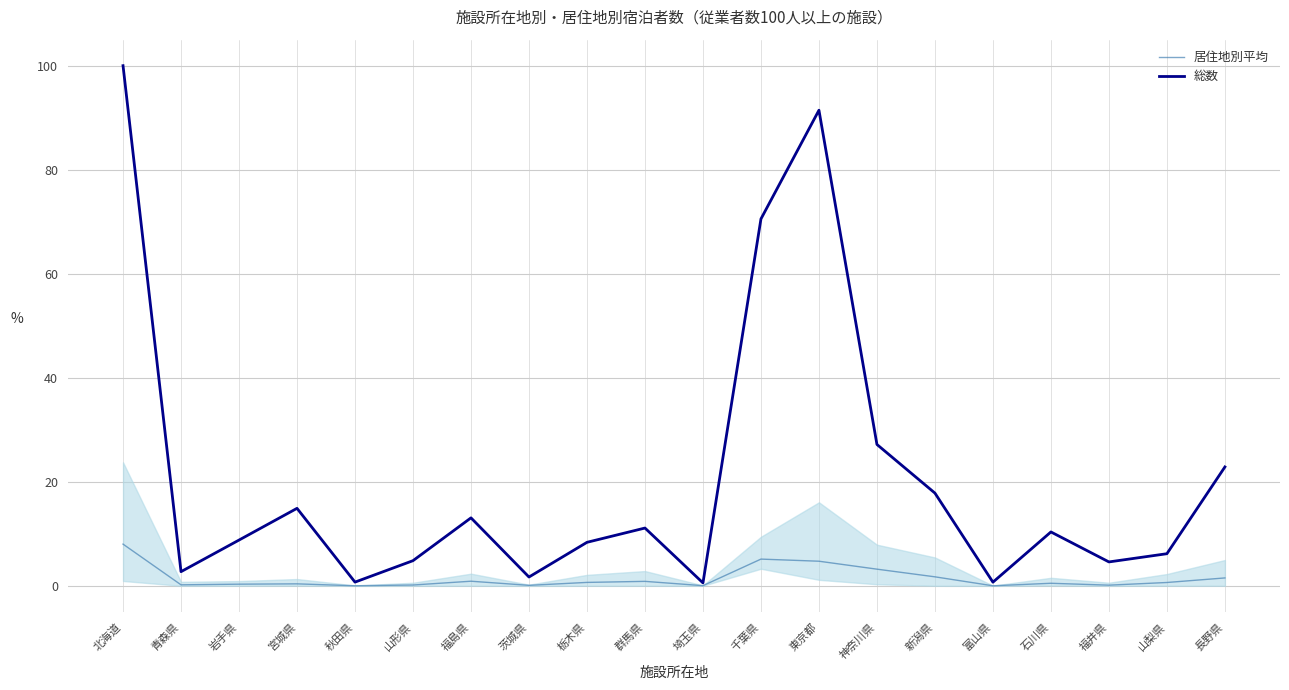

How many interior local peaks does the 居住地別平均 series have?

5